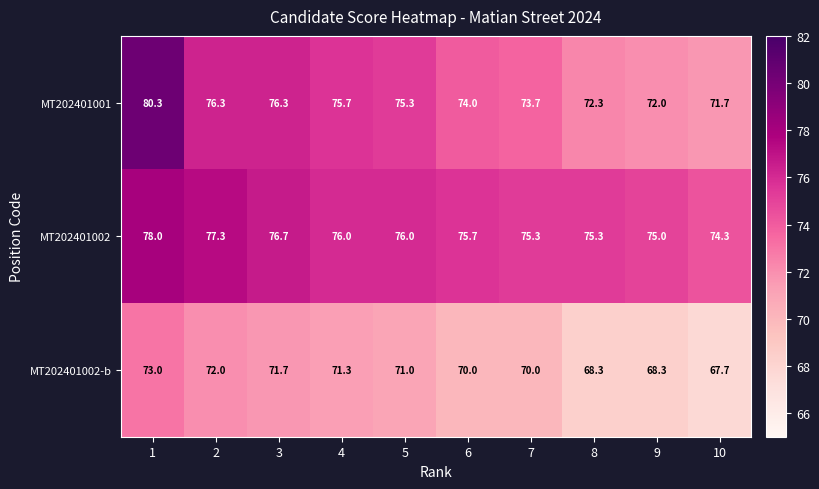

Is it true that MT202401002 equals 76.0 at 4?

True